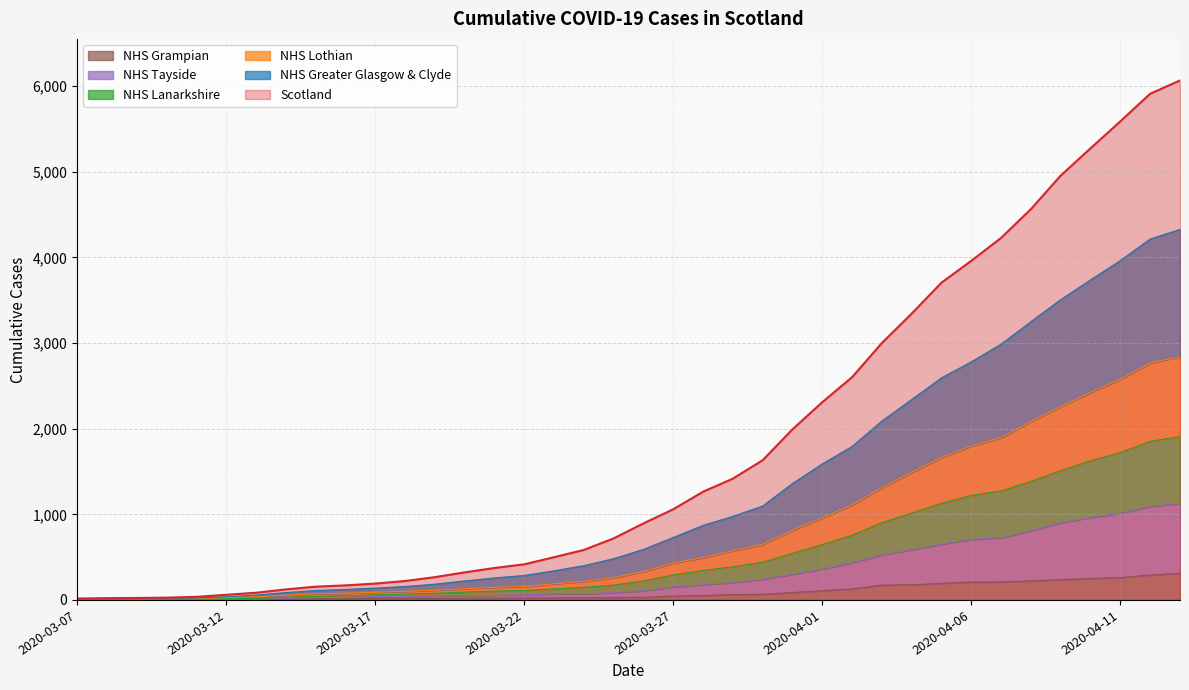

What is the label of the 24th point from the right?

2020-03-21